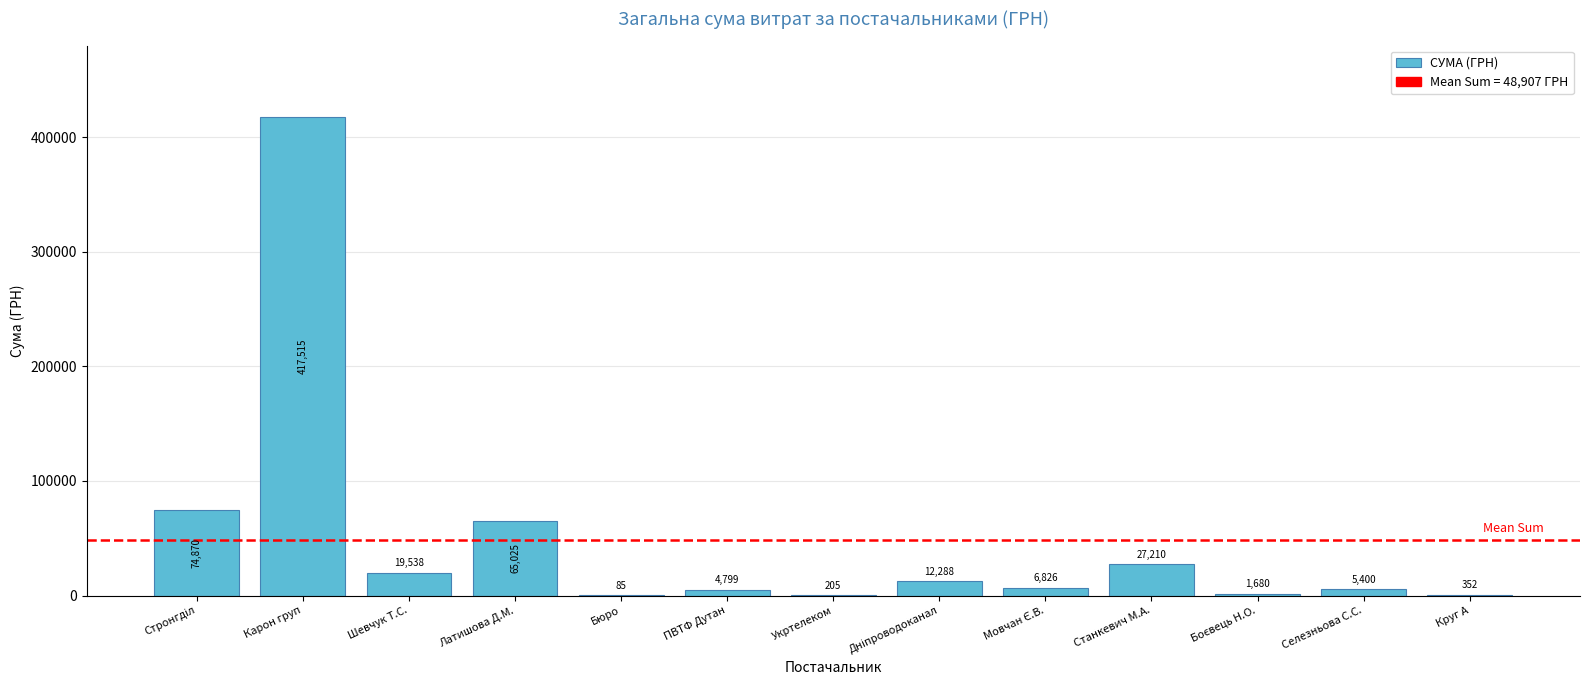

What is the approximate value at Шевчук Т.С.?

19538.0